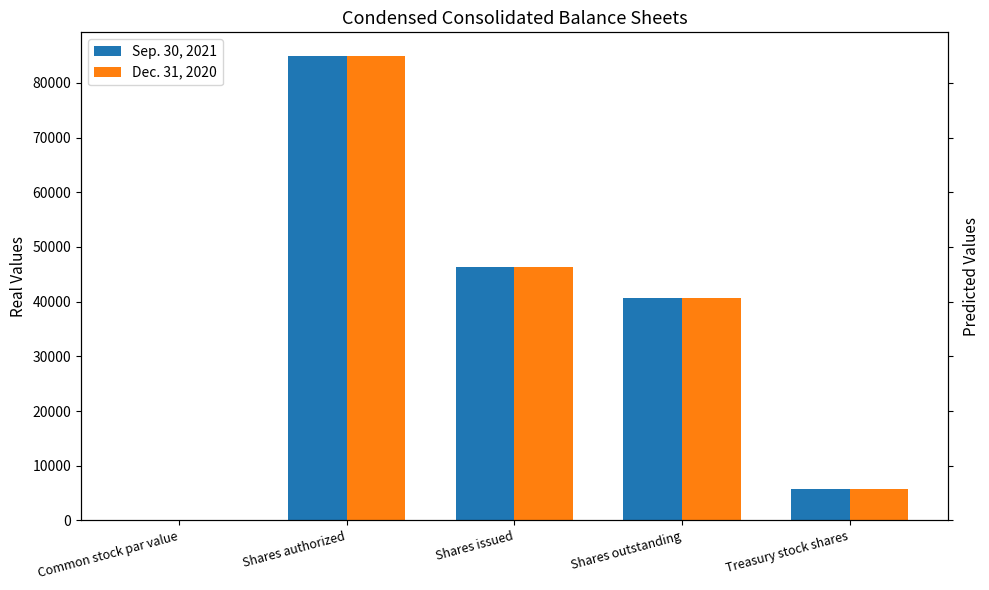

Which series has the largest range (max minus min)?

Sep. 30, 2021